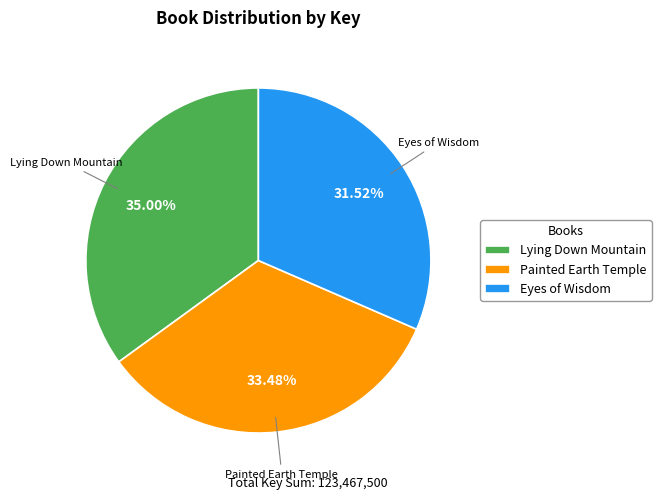

What percentage is the Lying Down Mountain slice, to the nearest percent?

35%